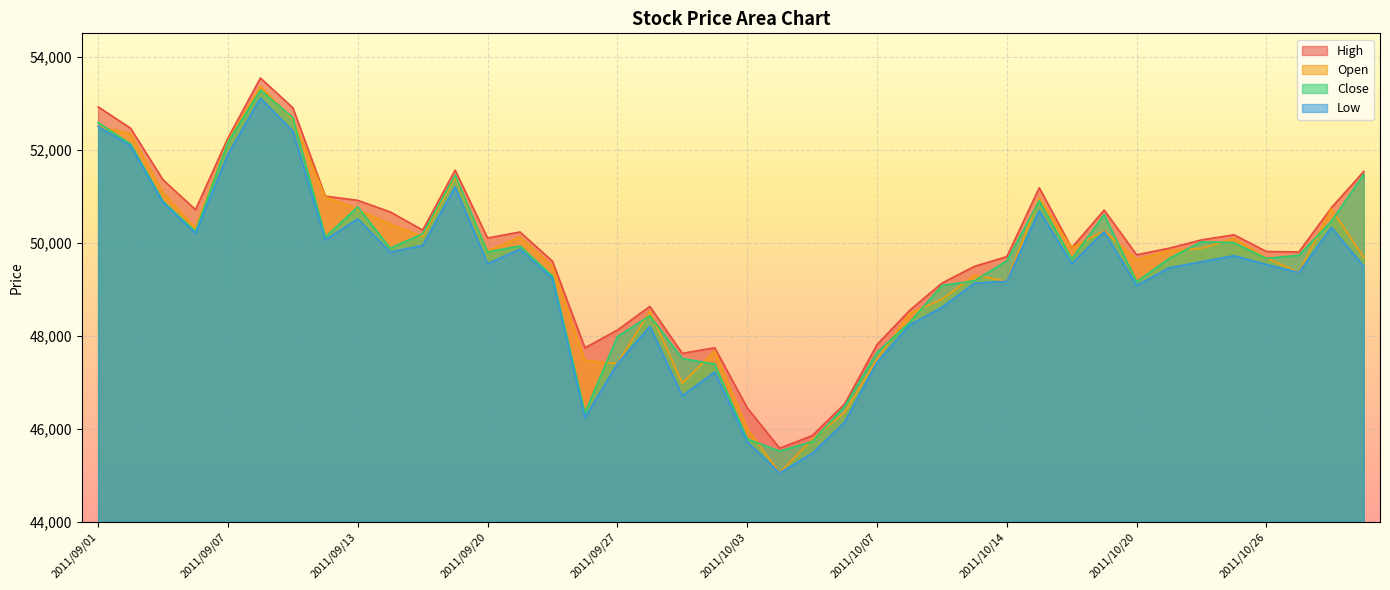

Which label corresponds to the smallest value in the chart?

2011/10/04